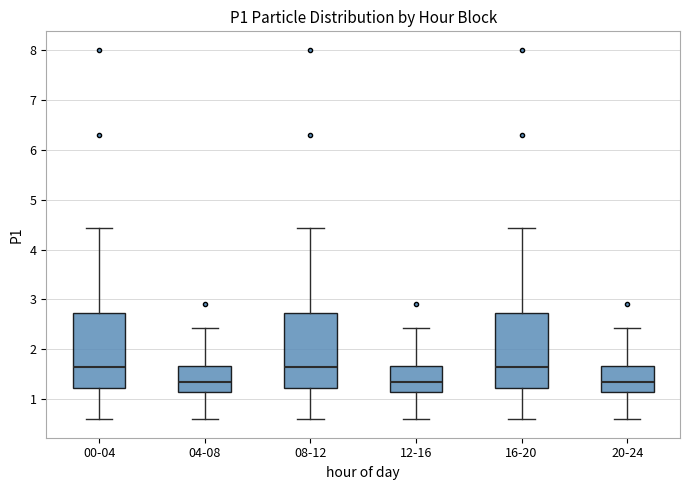

Where does the upper whisker of the box for 04-08 end on the y-axis? The values are not printed on the chart, so give them approximately, as read against the axis.

2.4